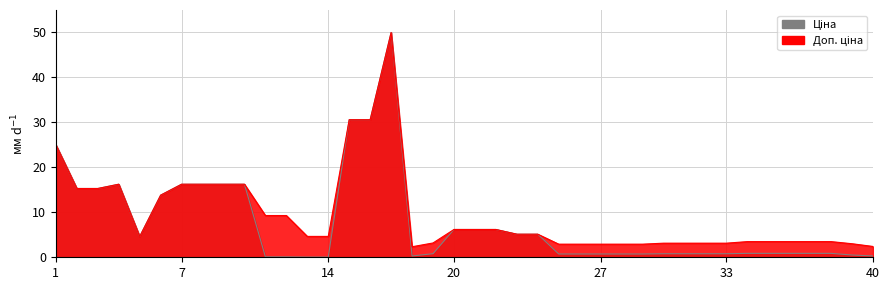

At which label does Доп. ціна reach its peak?

16